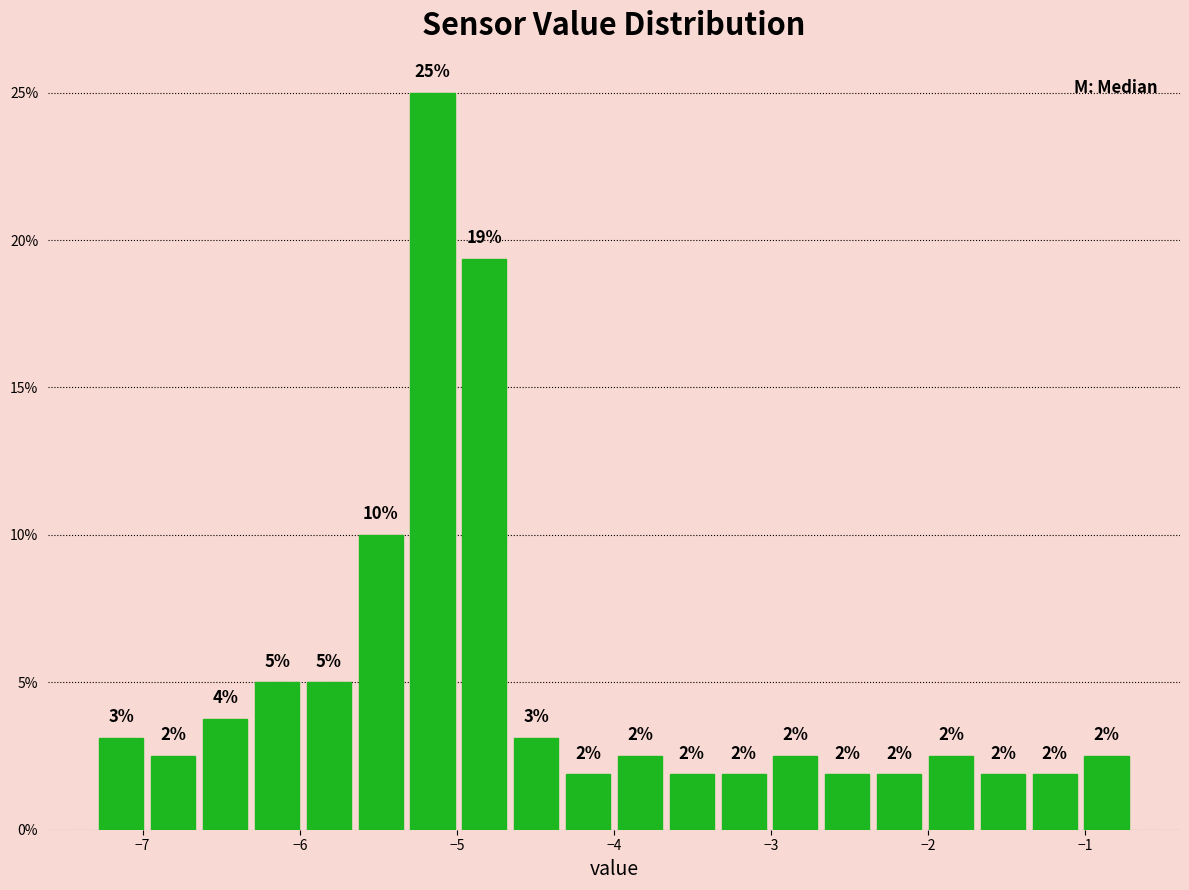

Read against the x-axis, roughly where is the centre of the tallest bar?

-5.2